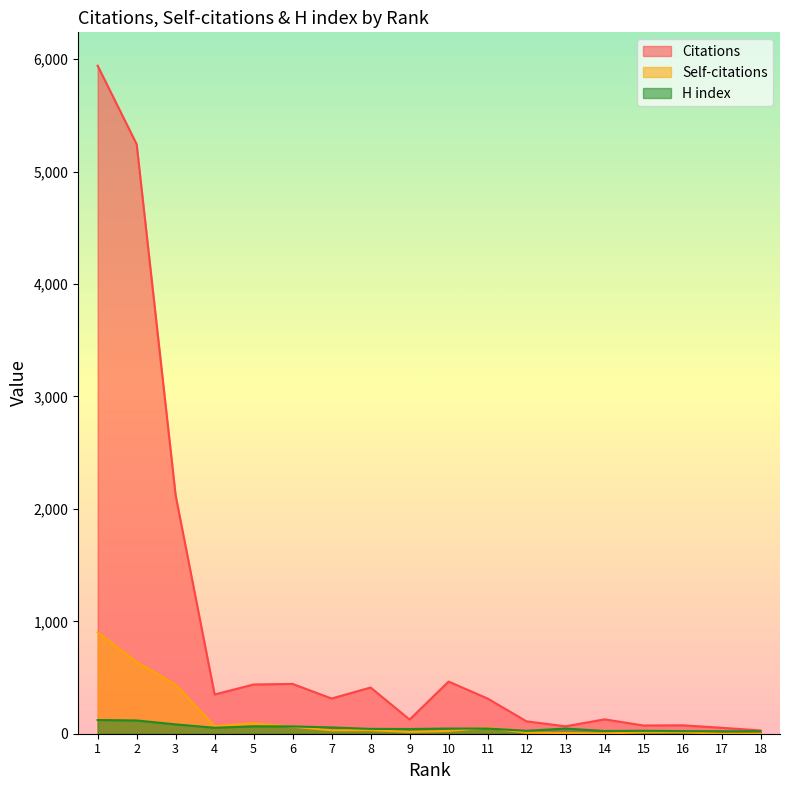

The H index series shows 122 at 1. True or false?

True